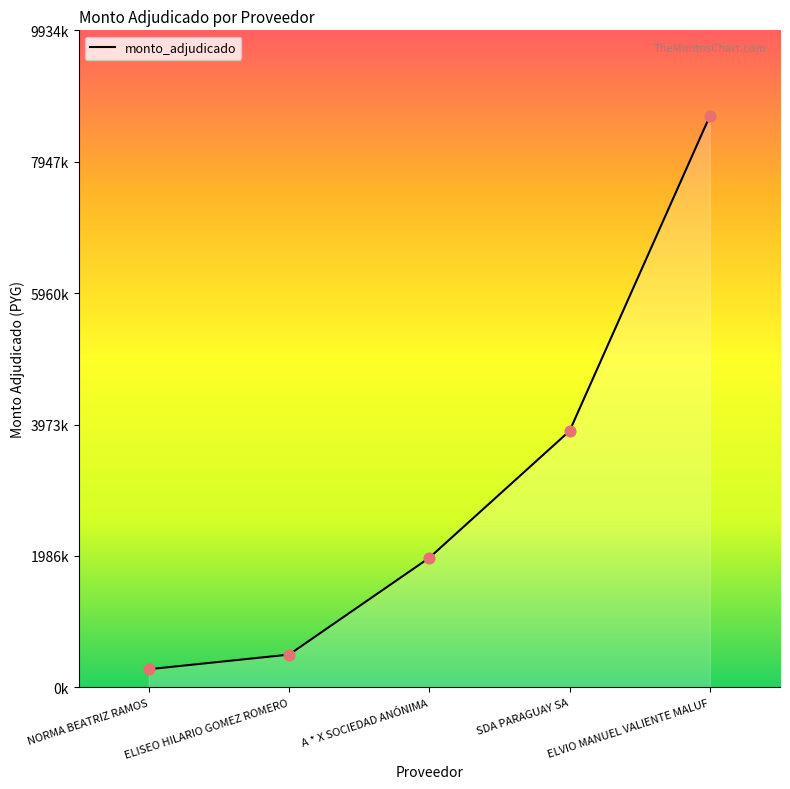

What is the ratio of the value at A * X SOCIEDAD ANÓNIMA to the value at ELISEO HILARIO GOMEZ ROMERO?

4.0